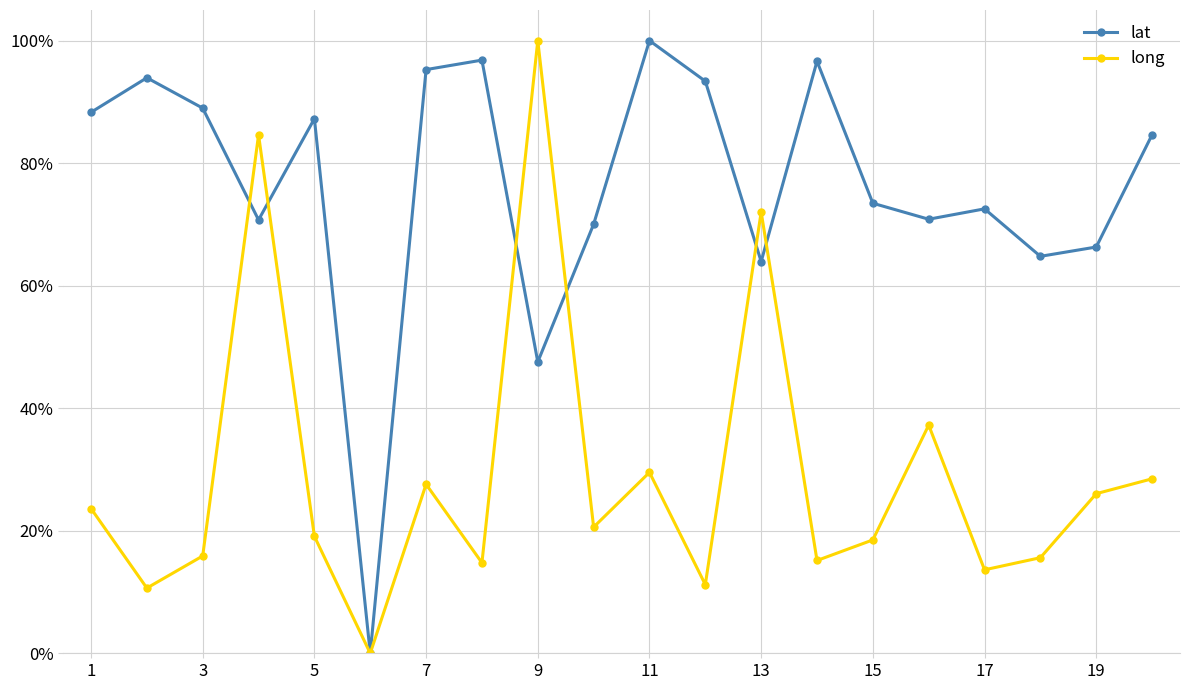

What are all the series names shown in the legend?

lat, long